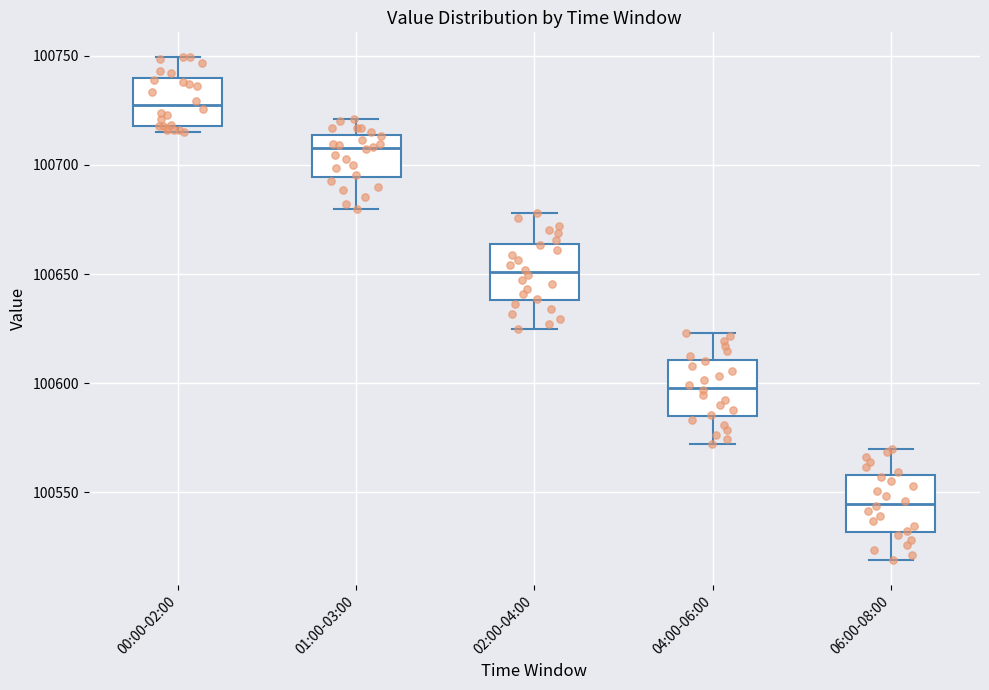

Which box has the lowest median line?

06:00-08:00